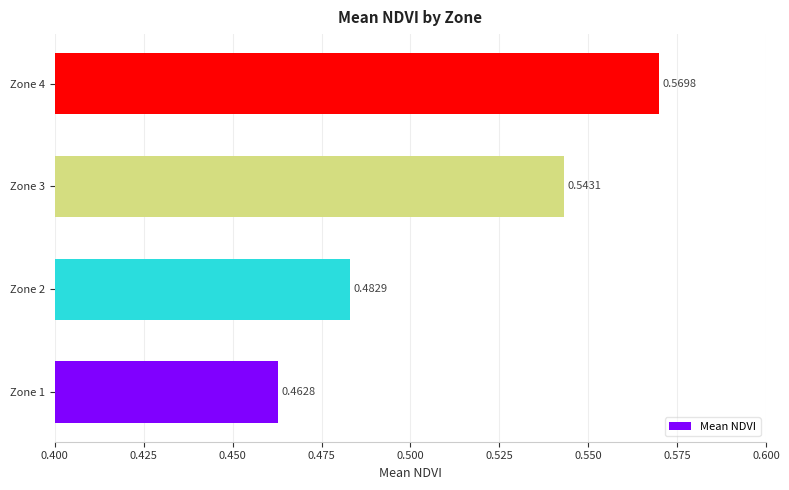

What is the sum of the values at Zone 2 and Zone 4?

1.1